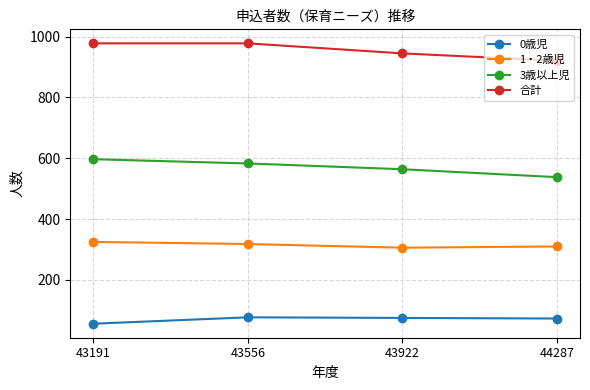

What is the approximate value of 1・2歳児 at 44287, to the nearest 10?

310